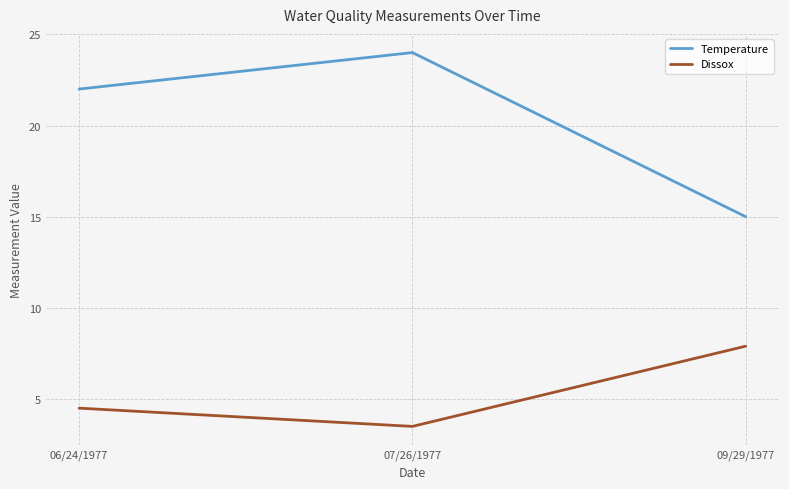

List the labels in order of Temperature value, smallest first.

09/29/1977, 06/24/1977, 07/26/1977